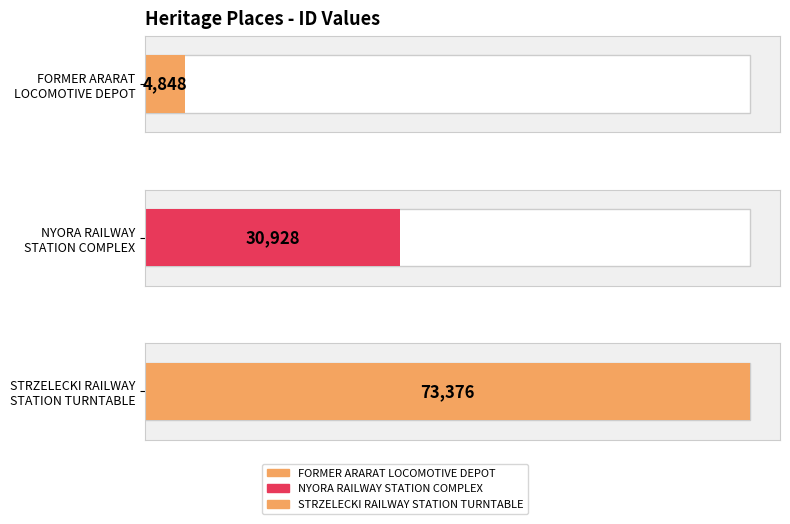

Between NYORA RAILWAY
STATION COMPLEX and FORMER ARARAT
LOCOMOTIVE DEPOT, which is larger?

NYORA RAILWAY
STATION COMPLEX